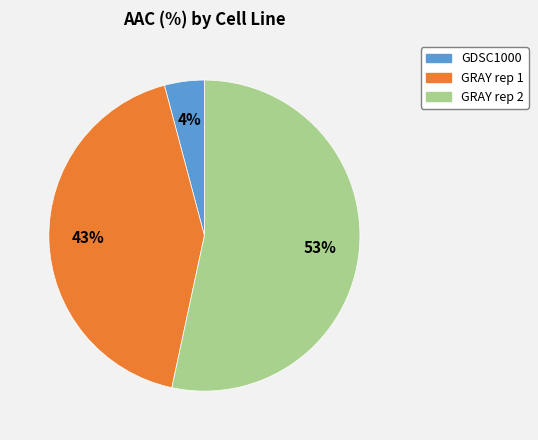

Is it true that GRAY rep 1 is 43% of the pie?

True